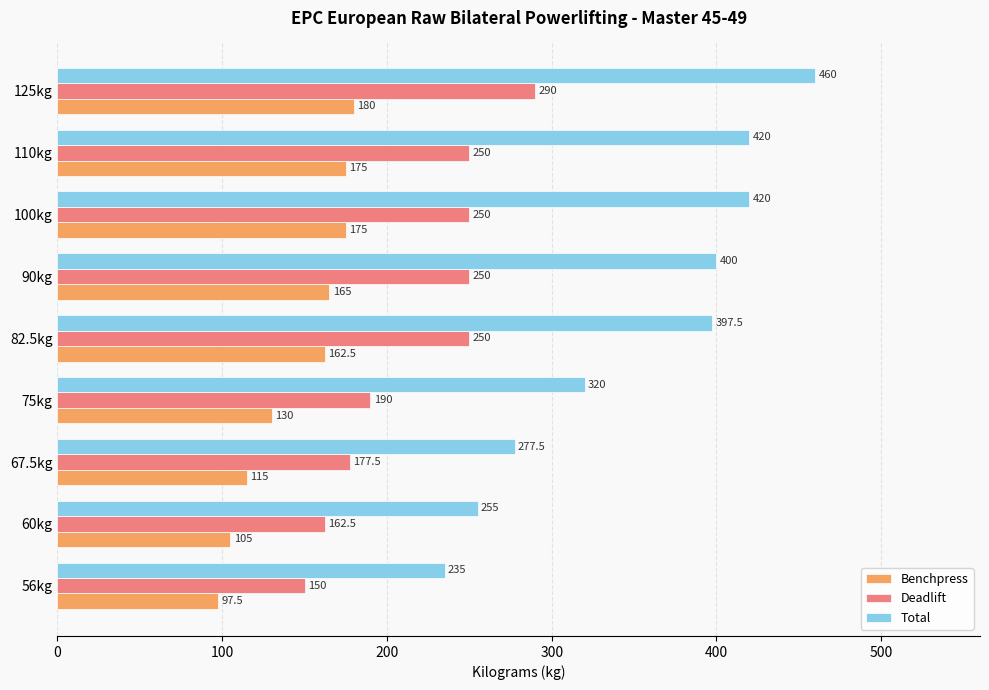

What are all the series names shown in the legend?

Benchpress, Deadlift, Total